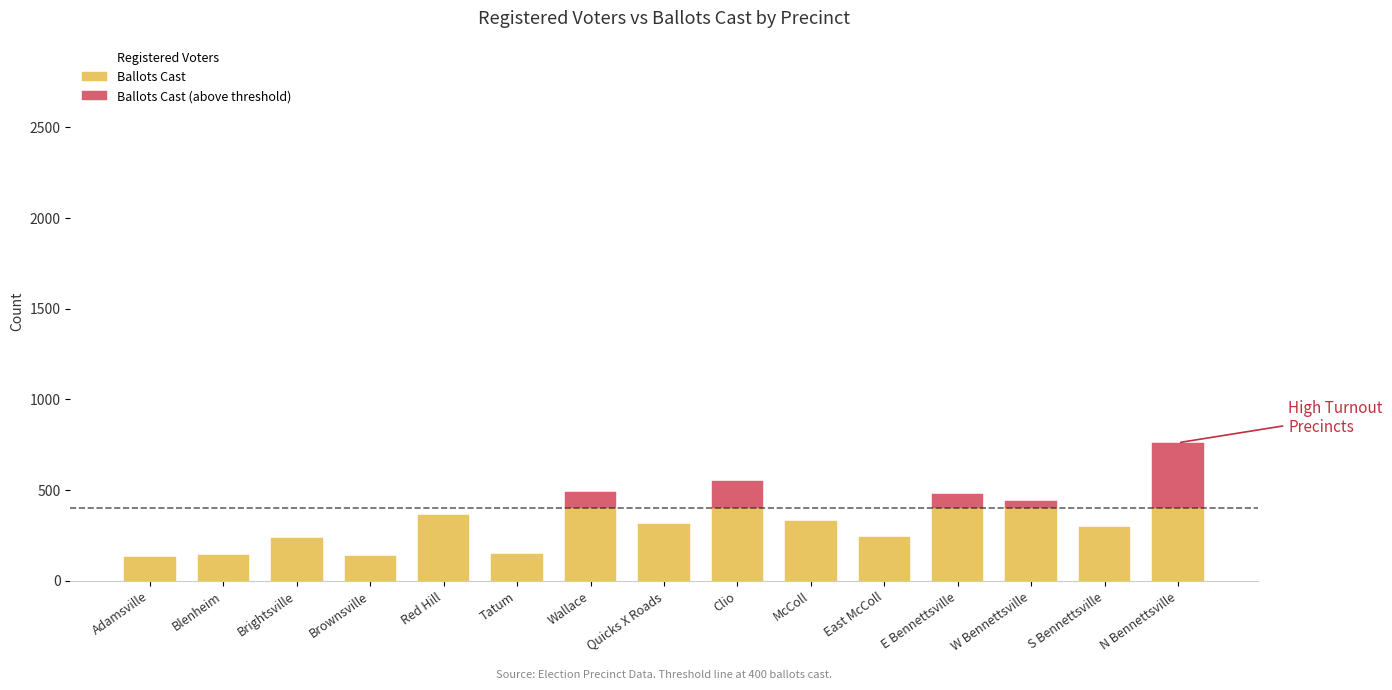

Rank the categories by value from highest to lowest.

N Bennettsville, W Bennettsville, E Bennettsville, Clio, McColl, Wallace, Red Hill, S Bennettsville, Quicks X Roads, East McColl, Brightsville, Adamsville, Brownsville, Tatum, Blenheim